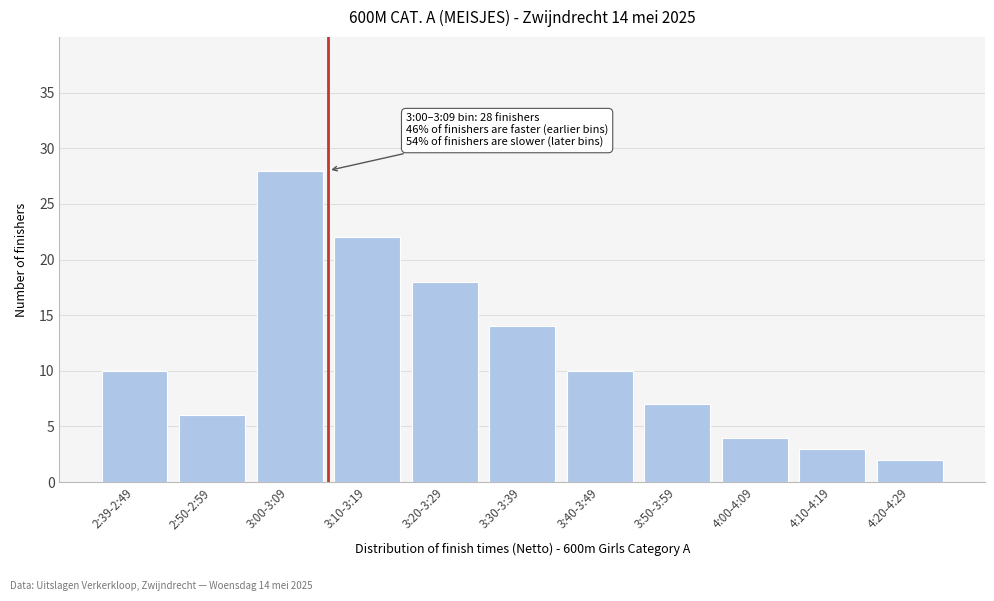

Reading left to right, what are all the values shown in this chart?

2:39-2:49=10	2:50-2:59=6	3:00-3:09=28	3:10-3:19=22	3:20-3:29=18	3:30-3:39=14	3:40-3:49=10	3:50-3:59=7	4:00-4:09=4	4:10-4:19=3	4:20-4:29=2